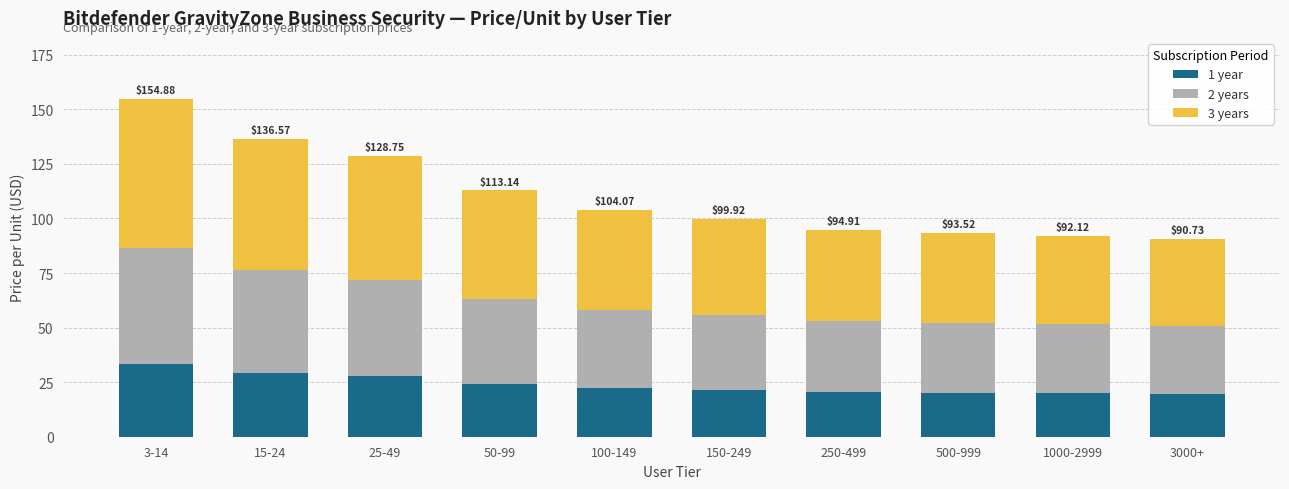

What is the difference between the maximum and minimum values in the 1 year series?

13.8